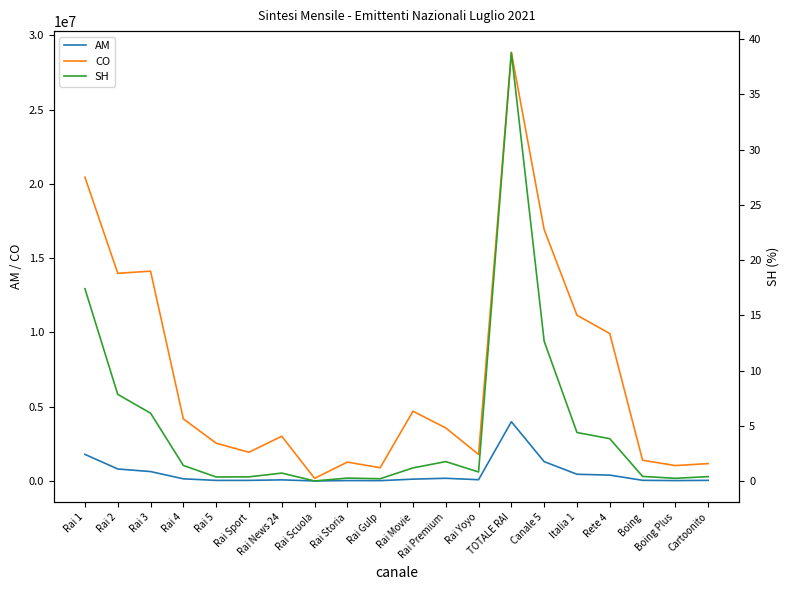

True or false: AM and SH cross at least once.

False